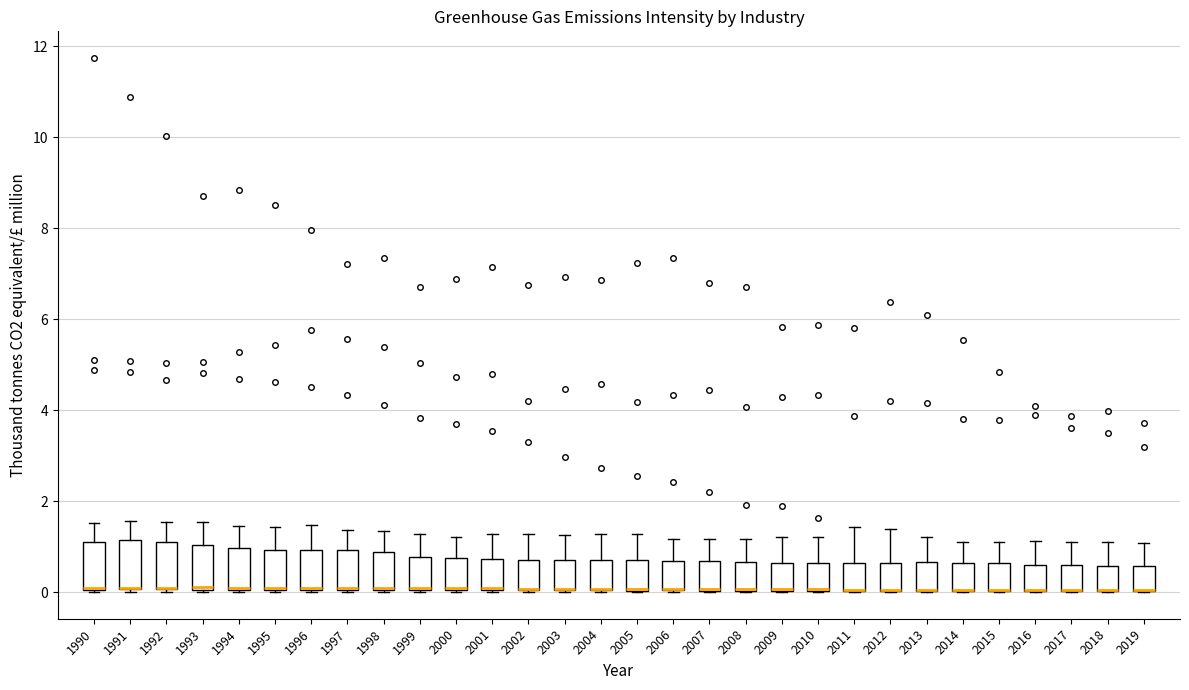

Reading left to right, transcribe this box plot: for each box, give where its median line is, the range the box spans, and where its two whiskers end, as read against the y-axis. The values are not printed on the chart, so give them approximately, as read against the axis.

1990: median 0.0 (drawn on the box's lower edge), box 0.0 to 1.2, whiskers 0.0 to 1.6
1991: median 0.0 (drawn on the box's lower edge), box 0.0 to 1.2, whiskers 0.0 to 1.6
1992: median 0.0 (drawn on the box's lower edge), box 0.0 to 1.2, whiskers 0.0 to 1.6
1993: median 0.2 (drawn on the box's lower edge), box 0.0 to 1.0, whiskers 0.0 to 1.6
1994: median 0.0 (drawn on the box's lower edge), box 0.0 to 1.0, whiskers 0.0 to 1.4
1995: median 0.0 (drawn on the box's lower edge), box 0.0 to 1.0, whiskers 0.0 to 1.4
1996: median 0.0 (drawn on the box's lower edge), box 0.0 to 1.0, whiskers 0.0 to 1.4
1997: median 0.0 (drawn on the box's lower edge), box 0.0 to 1.0, whiskers 0.0 to 1.4
1998: median 0.0 (drawn on the box's lower edge), box 0.0 to 0.8, whiskers 0.0 to 1.4
1999: median 0.0 (drawn on the box's lower edge), box 0.0 to 0.8, whiskers 0.0 to 1.2
2000: median 0.0 (drawn on the box's lower edge), box 0.0 to 0.8, whiskers 0.0 to 1.2
2001: median 0.0 (drawn on the box's lower edge), box 0.0 to 0.8, whiskers 0.0 to 1.2
2002: median 0.0 (drawn on the box's lower edge), box 0.0 to 0.8, whiskers 0.0 to 1.2
2003: median 0.0 (drawn on the box's lower edge), box 0.0 to 0.8, whiskers 0.0 to 1.2
2004: median 0.0 (drawn on the box's lower edge), box 0.0 to 0.8, whiskers 0.0 to 1.2
2005: median 0.0 (drawn on the box's lower edge), box 0.0 to 0.8, whiskers 0.0 to 1.2
2006: median 0.0 (drawn on the box's lower edge), box 0.0 to 0.6, whiskers 0.0 to 1.2
2007: median 0.0 (drawn on the box's lower edge), box 0.0 to 0.6, whiskers 0.0 to 1.2
2008: median 0.0 (drawn on the box's lower edge), box 0.0 to 0.6, whiskers 0.0 to 1.2
2009: median 0.0 (drawn on the box's lower edge), box 0.0 to 0.6, whiskers 0.0 to 1.2
2010: median 0.0 (drawn on the box's lower edge), box 0.0 to 0.6, whiskers 0.0 to 1.2
2011: median 0.0 (drawn on the box's lower edge), box 0.0 to 0.6, whiskers 0.0 to 1.4
2012: median 0.0 (drawn on the box's lower edge), box 0.0 to 0.6, whiskers 0.0 to 1.4
2013: median 0.0 (drawn on the box's lower edge), box 0.0 to 0.6, whiskers 0.0 to 1.2
2014: median 0.0 (drawn on the box's lower edge), box 0.0 to 0.6, whiskers 0.0 to 1.2
2015: median 0.0 (drawn on the box's lower edge), box 0.0 to 0.6, whiskers 0.0 to 1.2
2016: median 0.0 (drawn on the box's lower edge), box 0.0 to 0.6, whiskers 0.0 to 1.2
2017: median 0.0 (drawn on the box's lower edge), box 0.0 to 0.6, whiskers 0.0 to 1.2
2018: median 0.0 (drawn on the box's lower edge), box 0.0 to 0.6, whiskers 0.0 to 1.2
2019: median 0.0 (drawn on the box's lower edge), box 0.0 to 0.6, whiskers 0.0 to 1.0